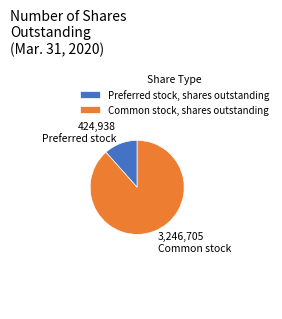

Does Preferred stock, shares outstanding account for over 50% of the chart?

No